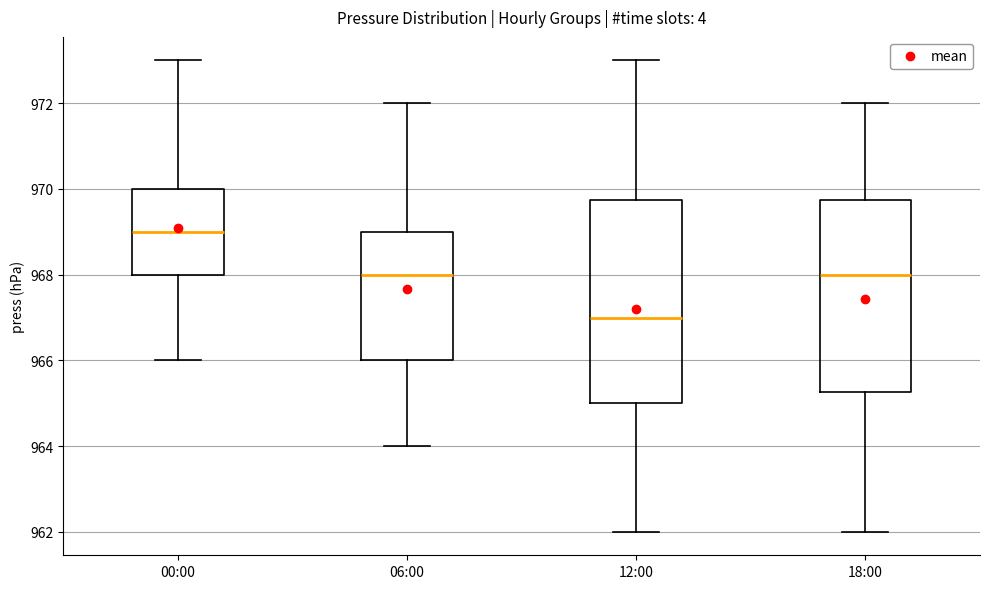

Which box has the lowest median line?

12:00